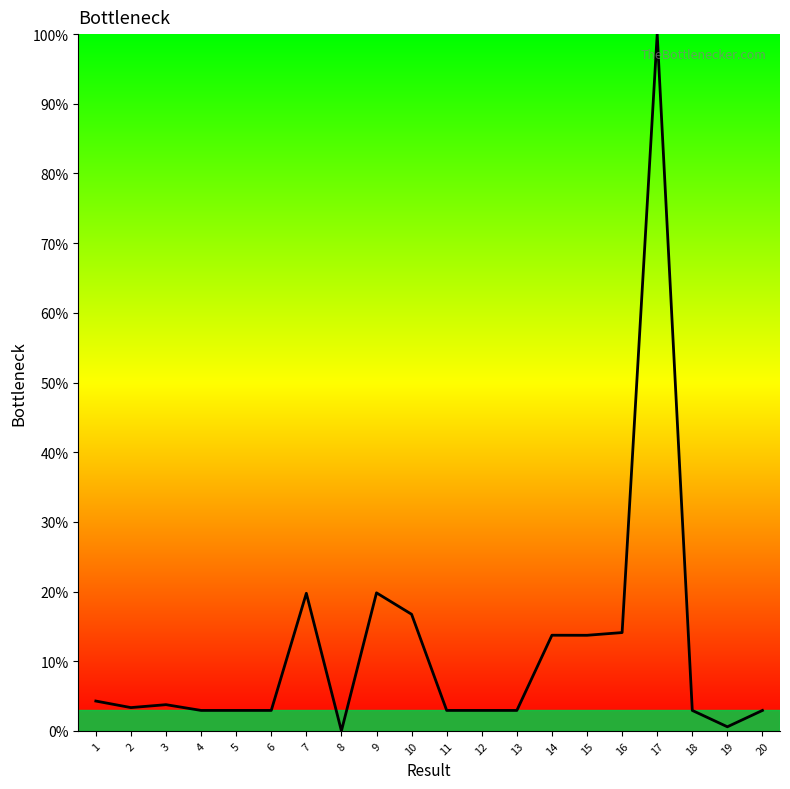

At which label does the data first exceed 3?

1